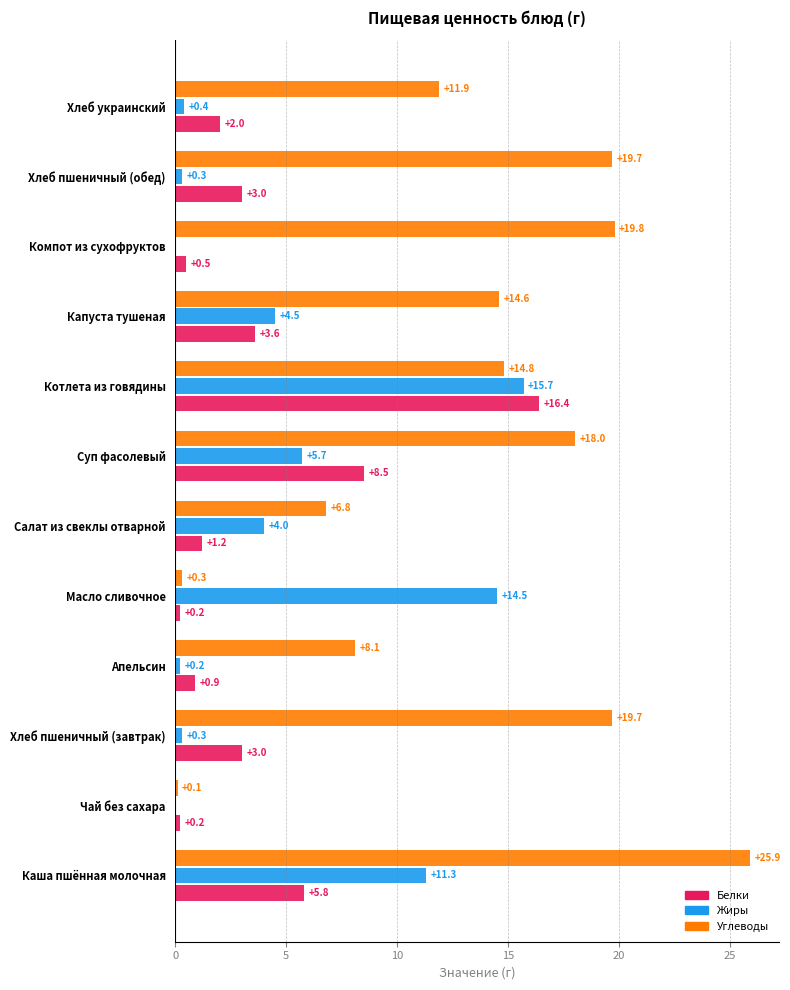

Which series changed the most between Компот из сухофруктов and Хлеб пшеничный (обед)?

Белки